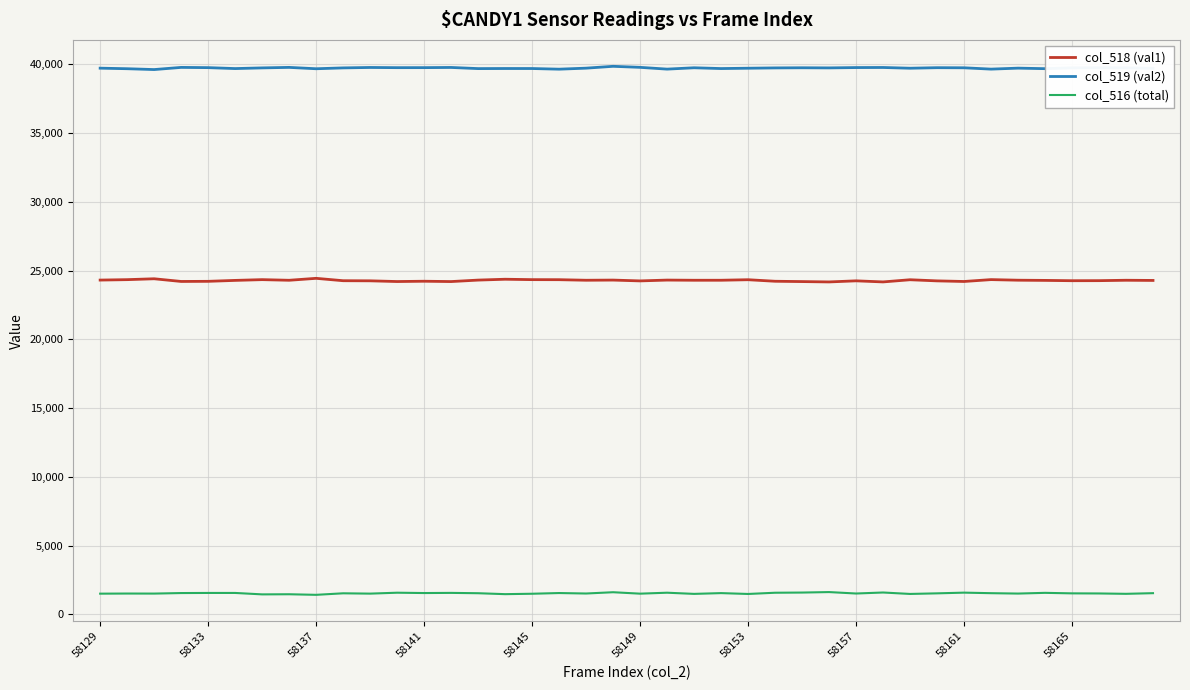

Rank the series by their maximum value, from lowest to highest.

col_516 (total), col_518 (val1), col_519 (val2)